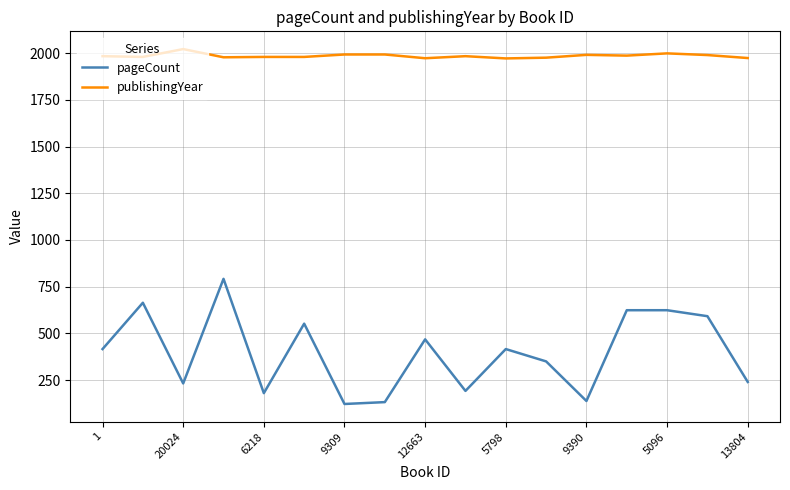

Count the number of categories in the chart.

17